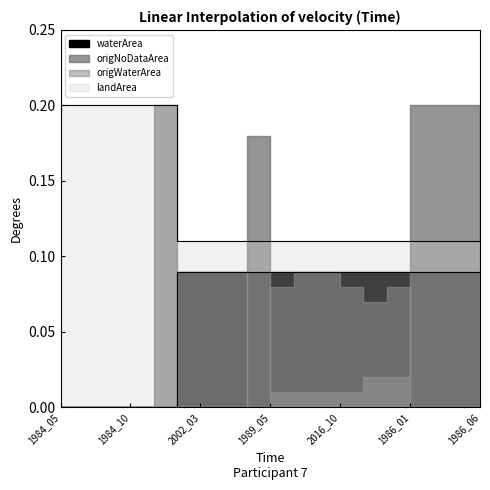

Which category has the highest value across all series?

1984_05